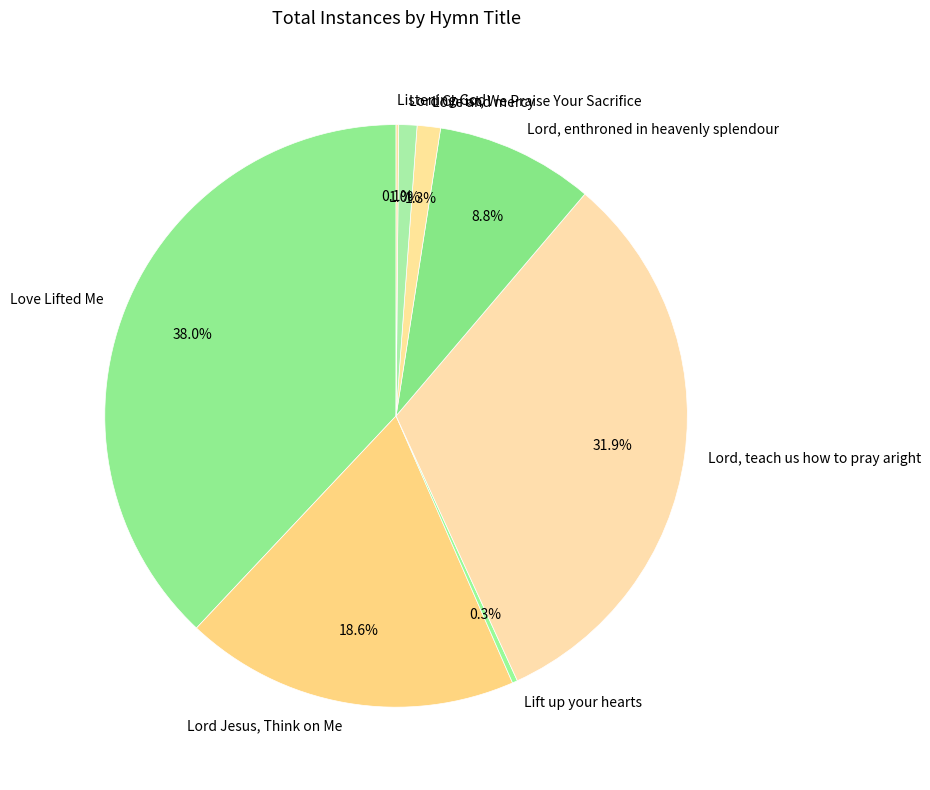

What portion of the pie excludes Lord, teach us how to pray aright?

68.1%